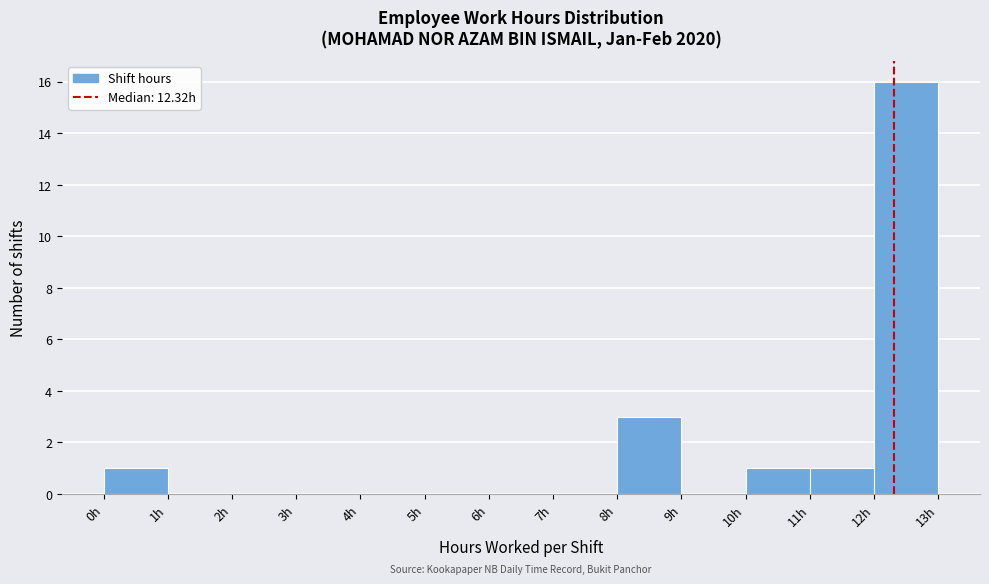

Reading left to right, list every bar in this chart as the range it spans on the x-axis followed by its height. The values are not printed on the chart, so give them approximately, as read against the axis.

0 to 1: 1
1 to 2: 0
2 to 3: 0
3 to 4: 0
4 to 5: 0
5 to 6: 0
6 to 7: 0
7 to 8: 0
8 to 9: 3
9 to 10: 0
10 to 11: 1
11 to 12: 1
12 to 13: 16